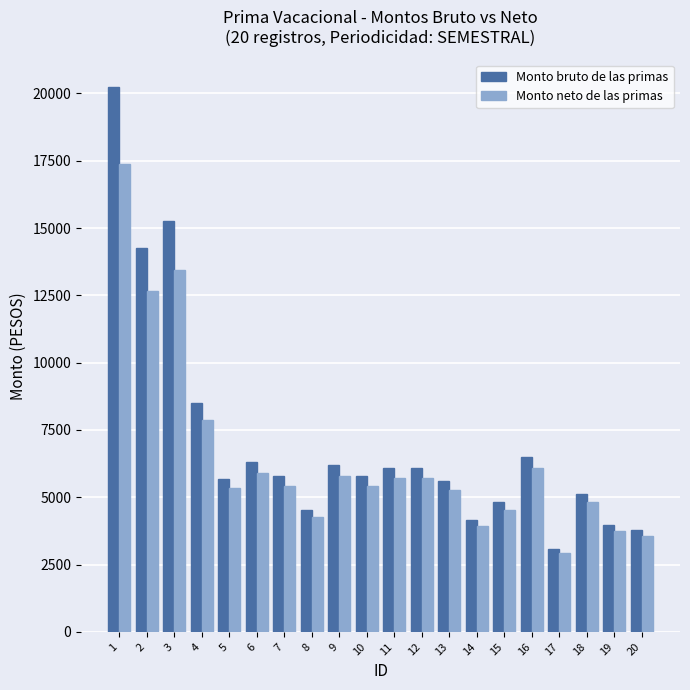

At how many categories does at least one series exceed 17935?

1